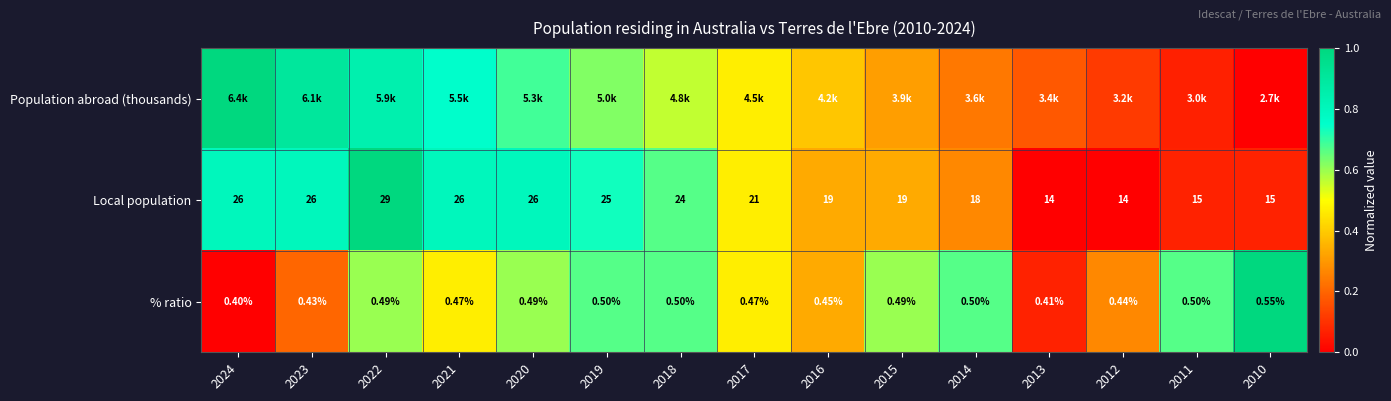

Is the value of Local population at 2022 greater than the value of % ratio at 2012?

Yes